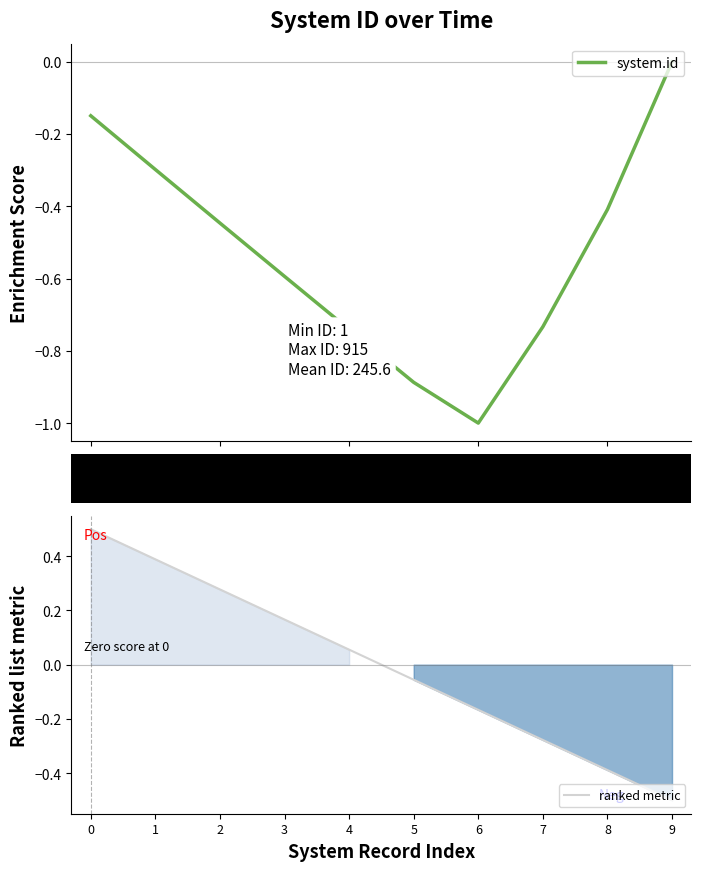

List the labels in order of ranked metric value, smallest first.

9, 8, 7, 6, 5, 4, 3, 2, 1, 0